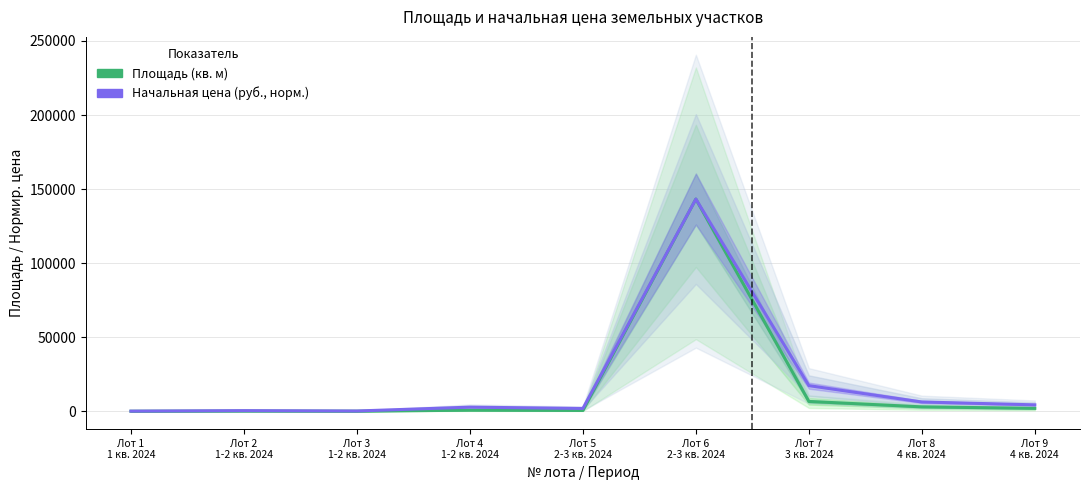

What is the value of the Начальная цена (руб., норм.) point at the 5th from the left?

1927.7